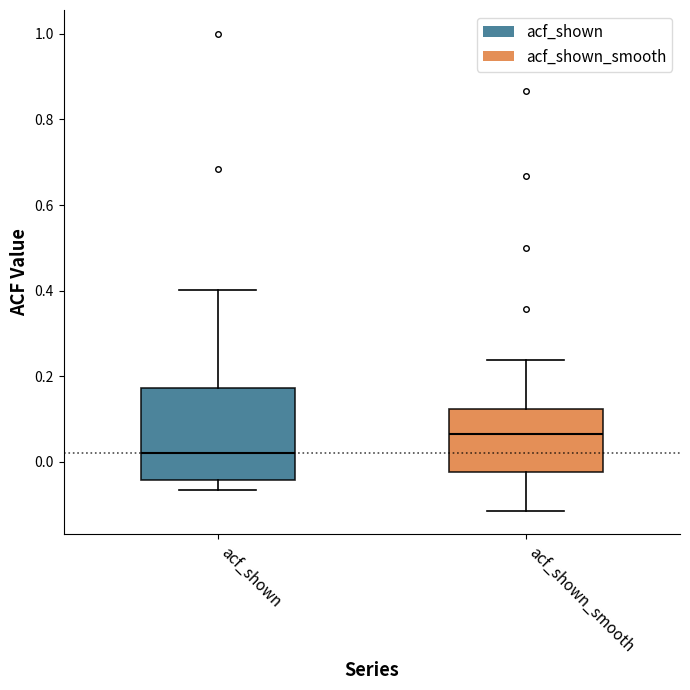

Which box's median line is the lowest?

acf_shown